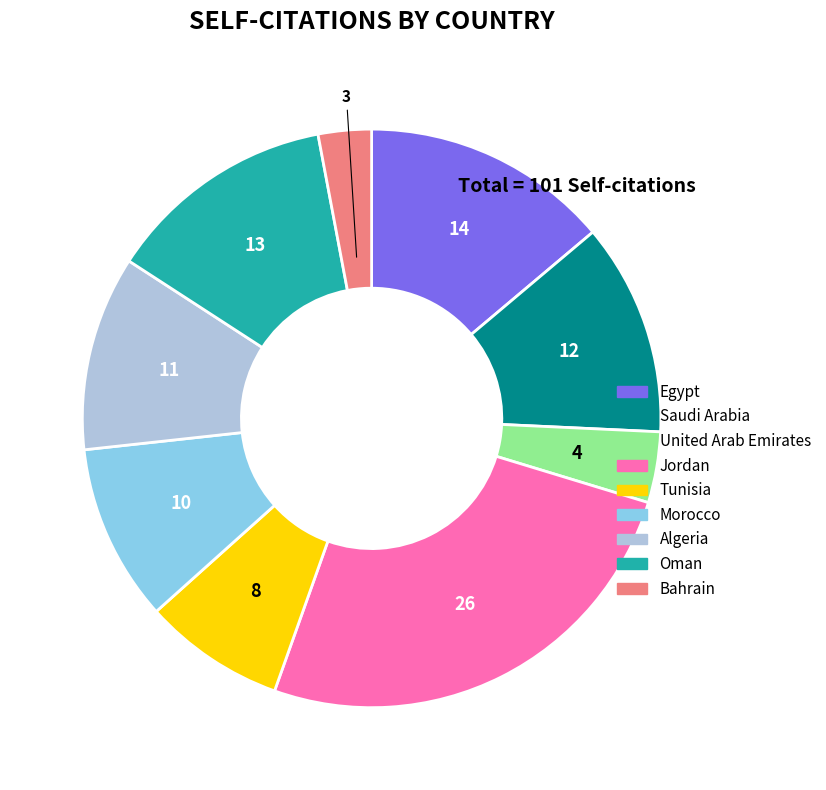

The Egypt slice represents 5% of the pie. True or false?

False